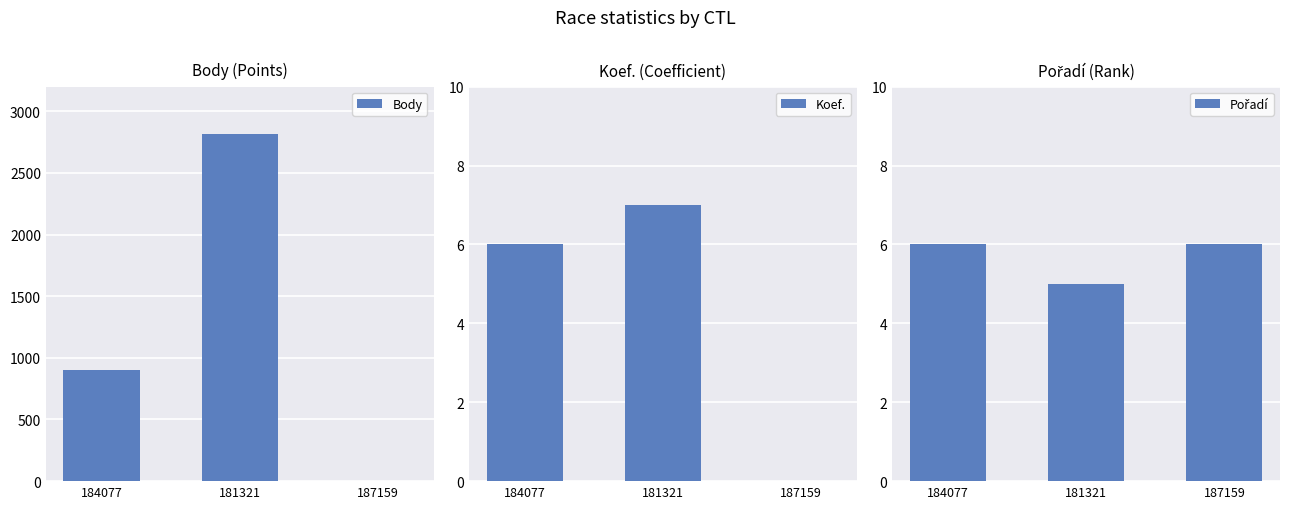

Reading left to right, list all the values displayed in this chart.

Body: 904	2814	0
Koef.: 6	7	0
Pořadí: 6	5	6